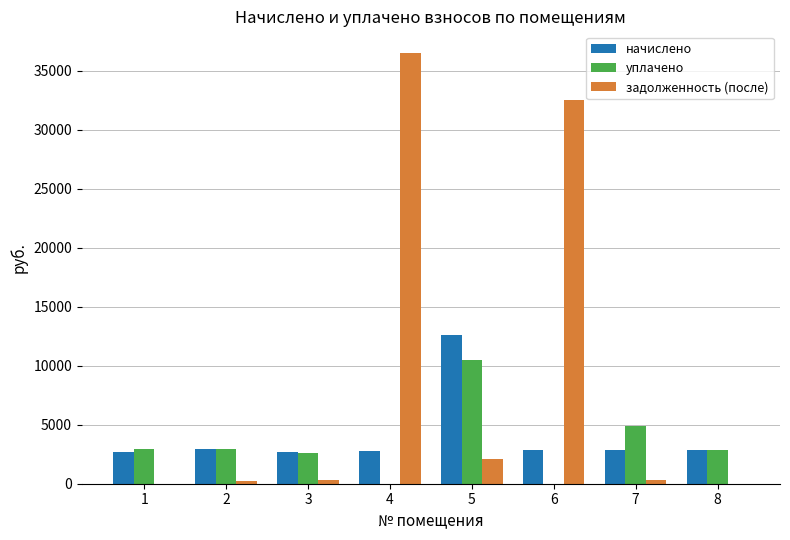

What is the sum of all задолженность (после) values?

72014.8